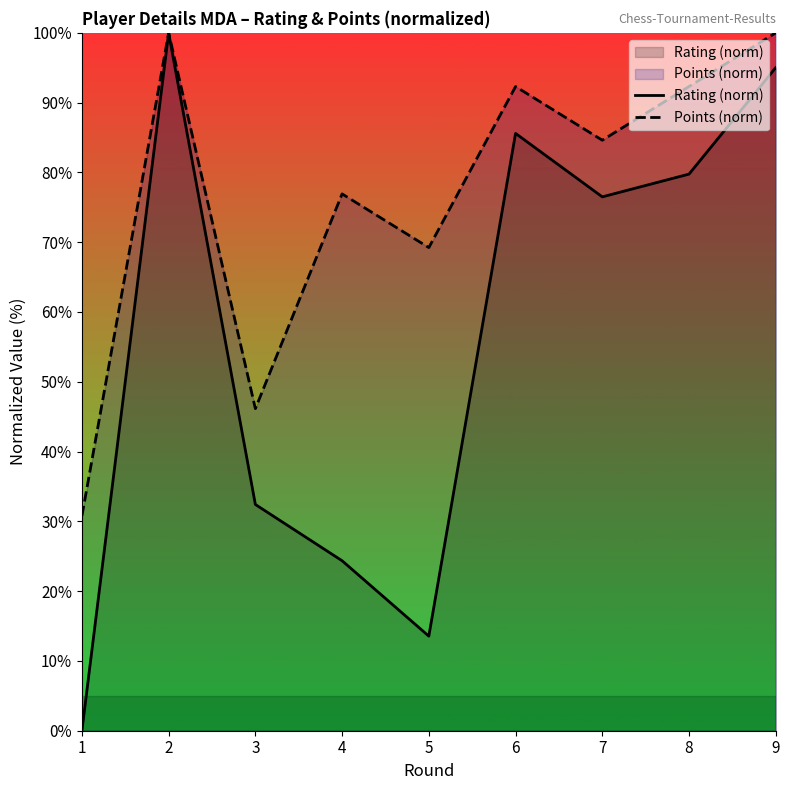

Reading left to right, list all the values displayed in this chart.

Rating (norm): 1=0.0	2=100.0	3=32.4	4=24.4	5=13.6	6=85.6	7=76.5	8=79.8	9=95.0
Points (norm): 1=30.8	2=100.0	3=46.2	4=76.9	5=69.2	6=92.3	7=84.6	8=92.3	9=100.0